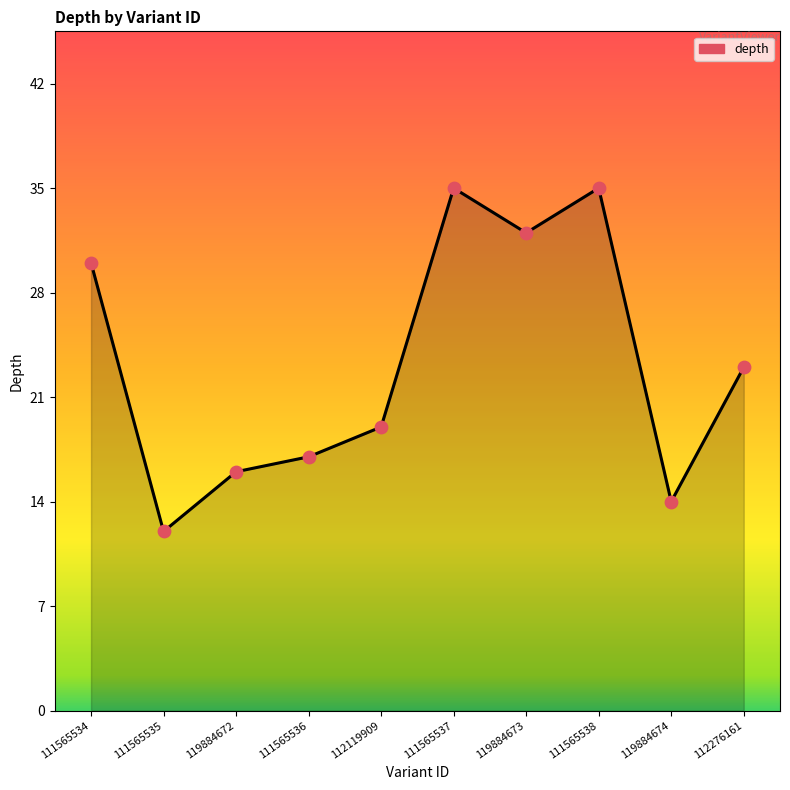

Approximately how many times larger is the value at 119884673 compared to 111565534?

1.1